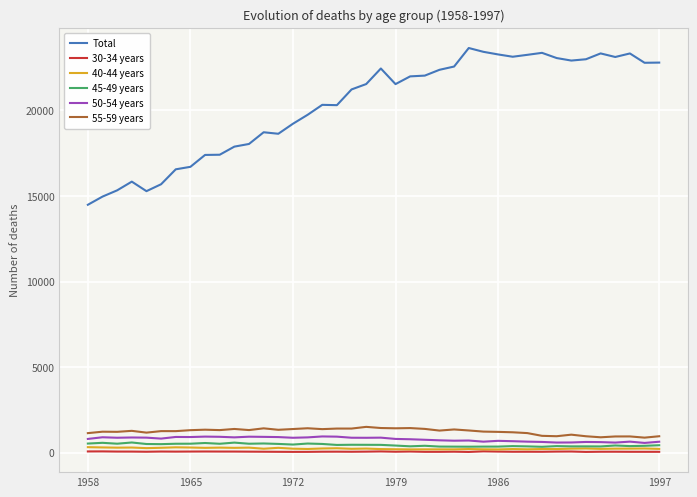

Which series has the largest total across all categories?

Total